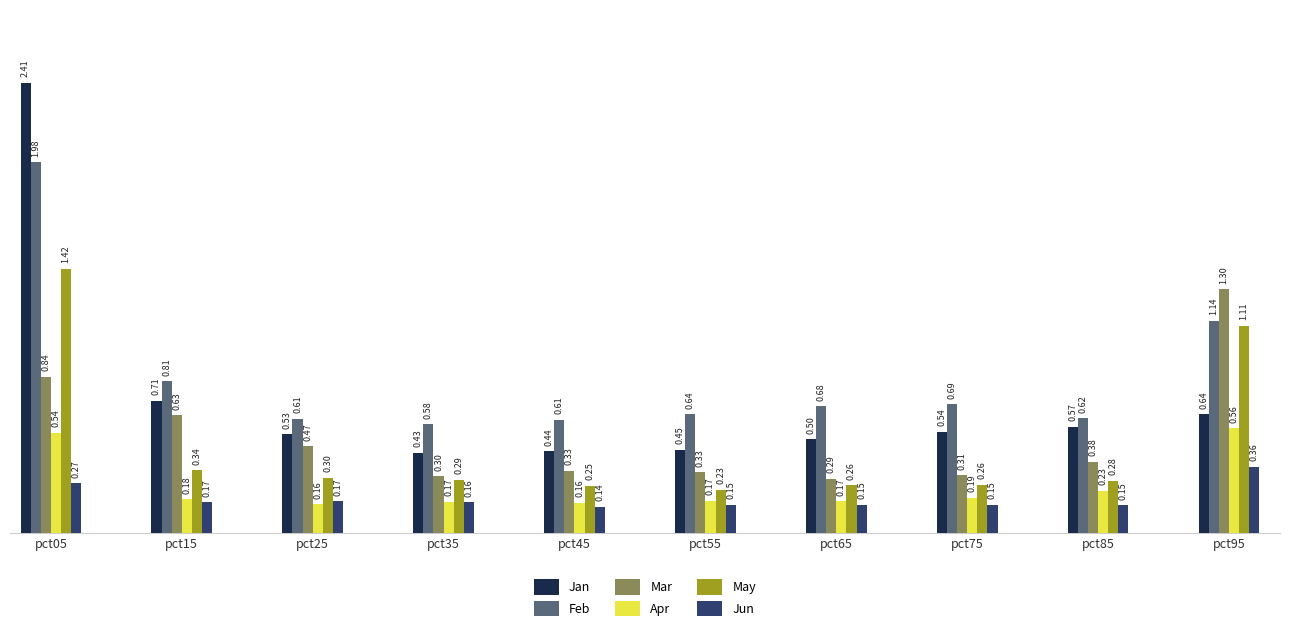

List the series in order of their peak value, highest first.

Jan, Feb, May, Mar, Apr, Jun